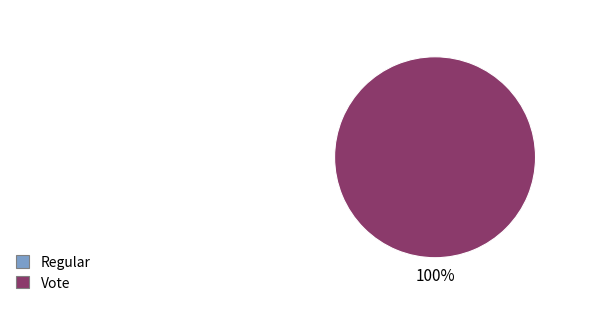

Is it true that Vote is 100% of the pie?

True